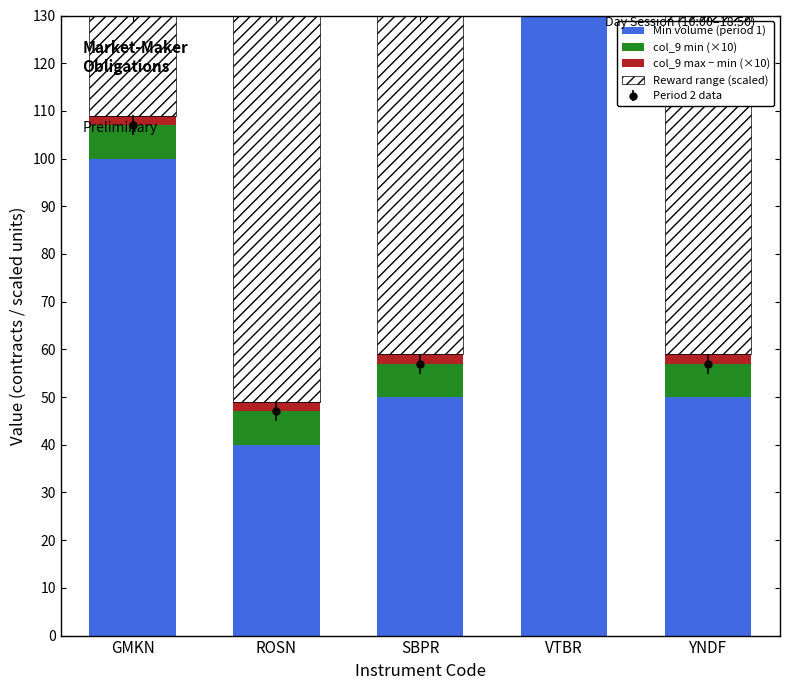

At which category is the sum across all series the highest?

VTBR